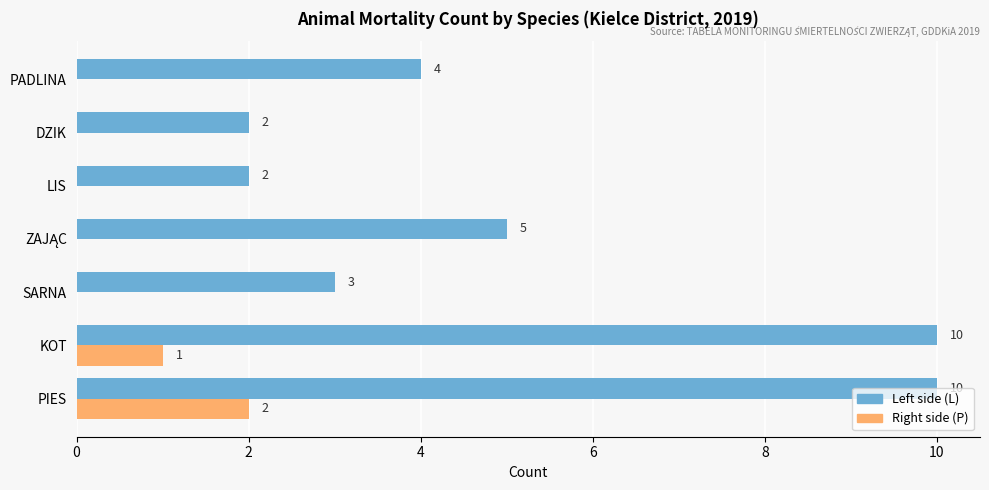

At which category is the sum across all series the highest?

PIES